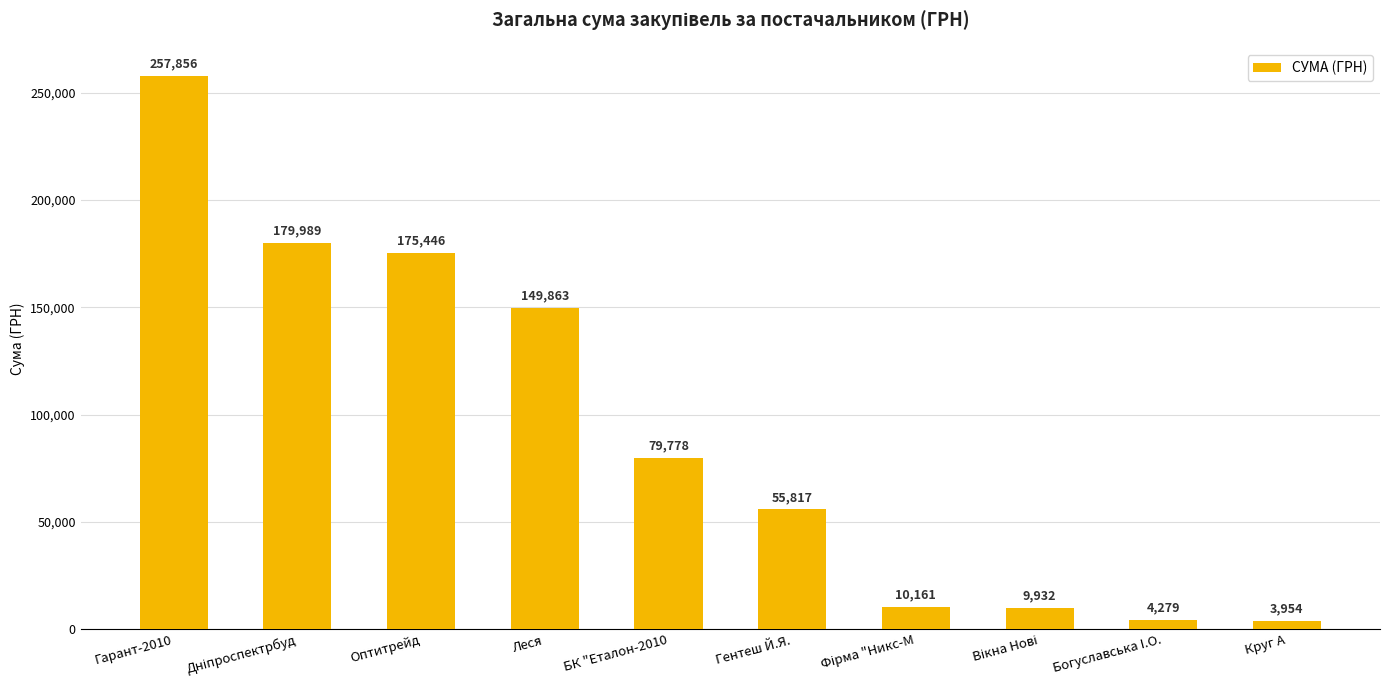

How many data points are less than 79778?

5